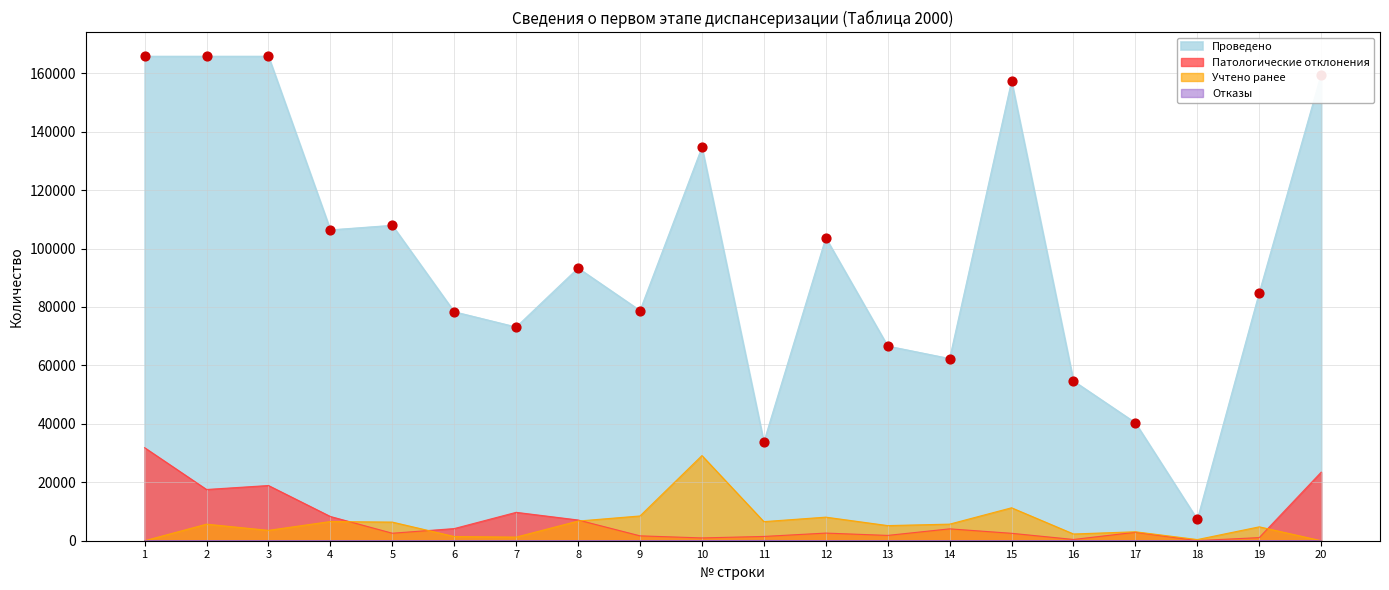

At how many categories does at least one series exceed 34610?

18